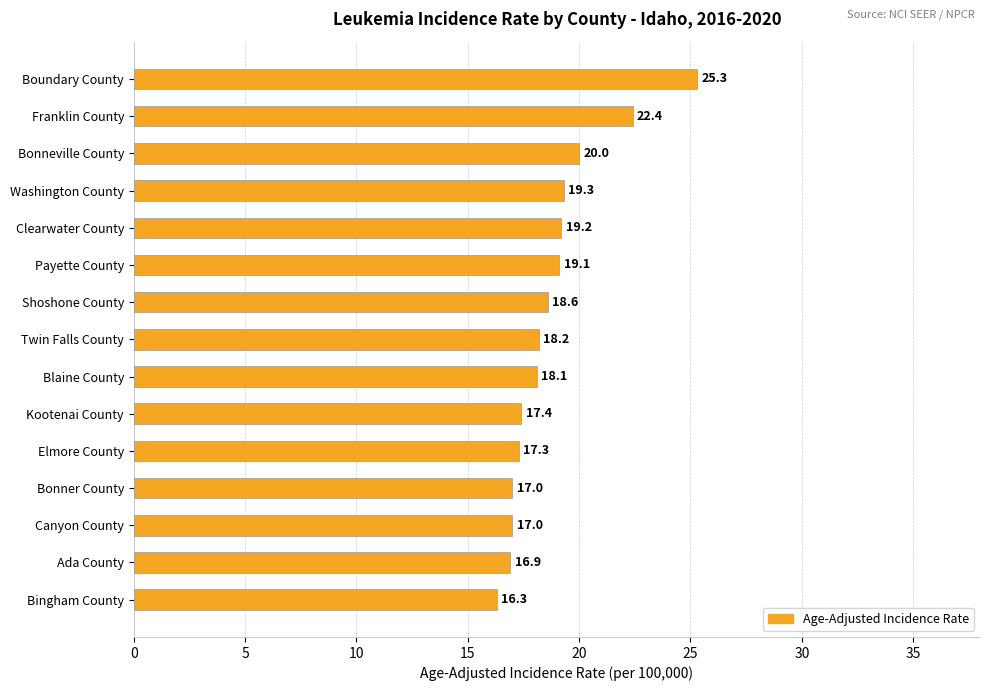

Where is the data nearest to the value 20?

Bonneville County